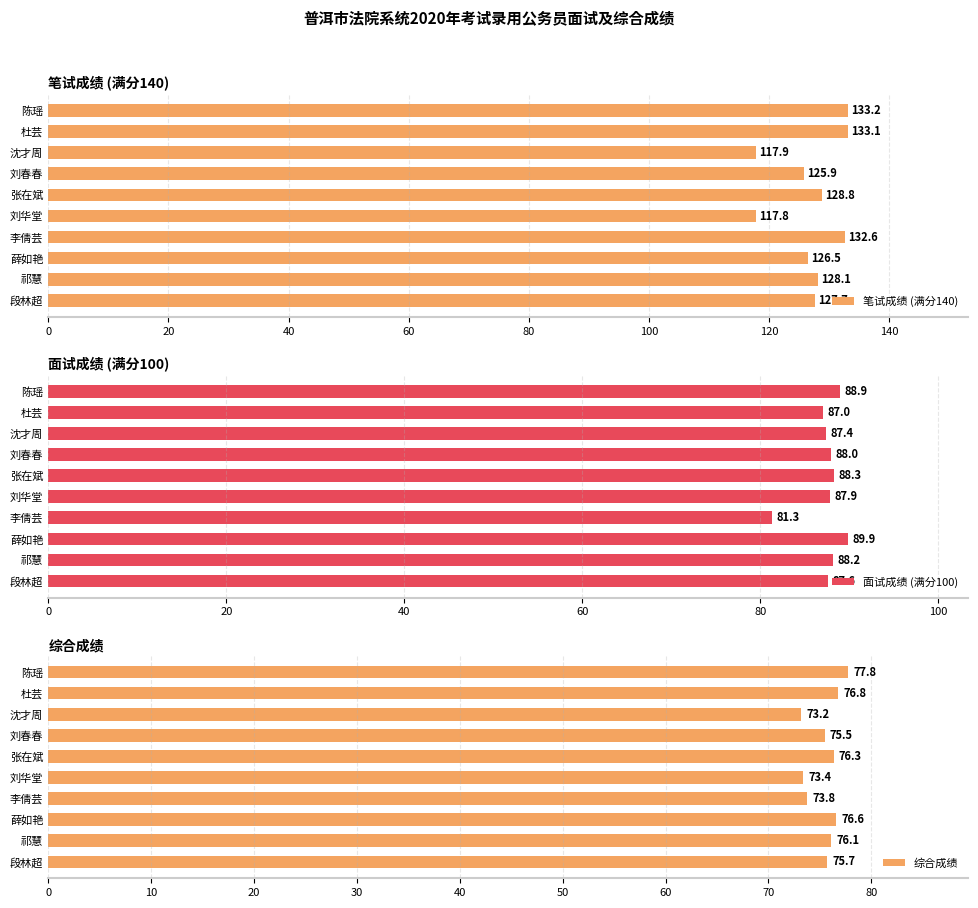

Rank the categories by 笔试成绩 (满分140) value from lowest to highest.

刘华堂, 沈才周, 刘春春, 薛如艳, 段林超, 祁慧, 张在斌, 李倩芸, 杜芸, 陈瑶